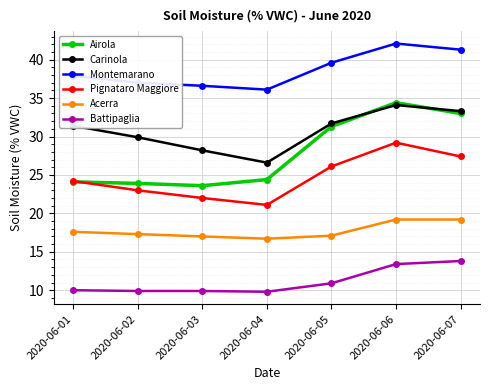

Which series has the largest range (max minus min)?

Airola